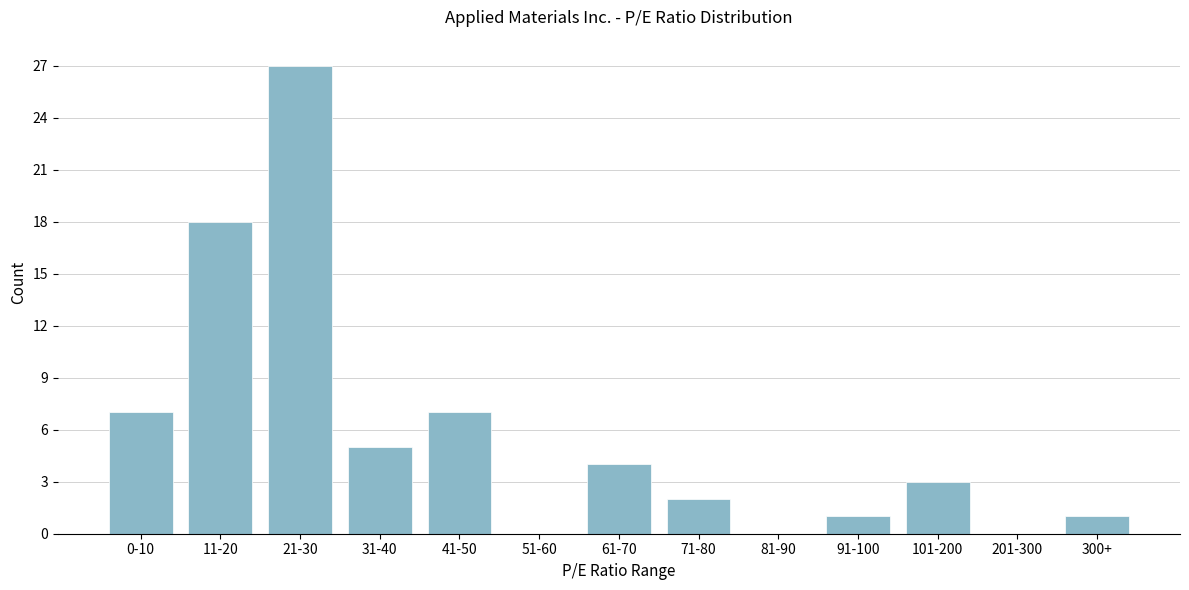

What is the maximum value shown in the chart?

27